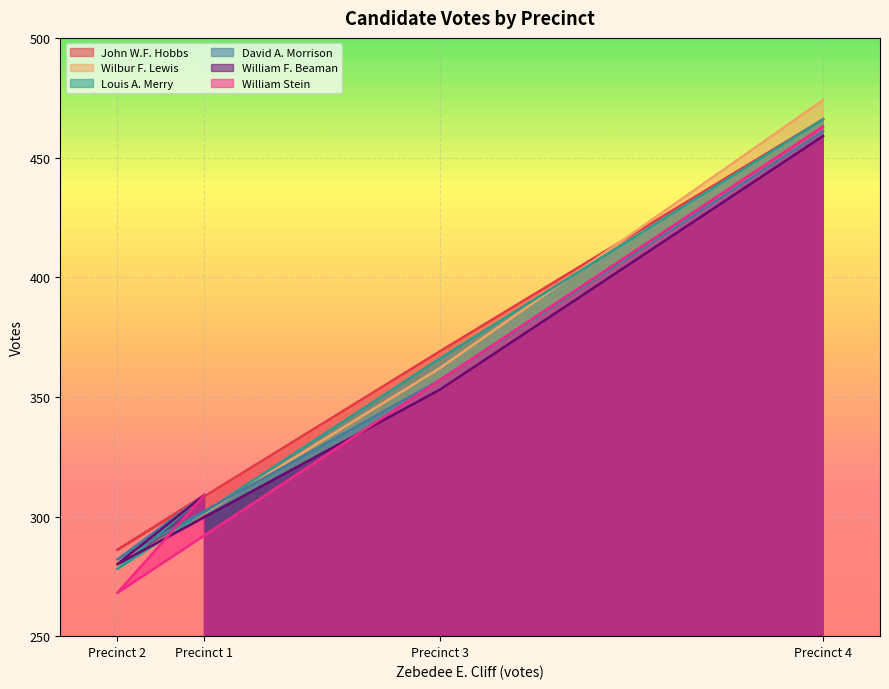

Rank the categories by John W.F. Hobbs value from highest to lowest.

Precinct 4, Precinct 3, Precinct 1, Precinct 2